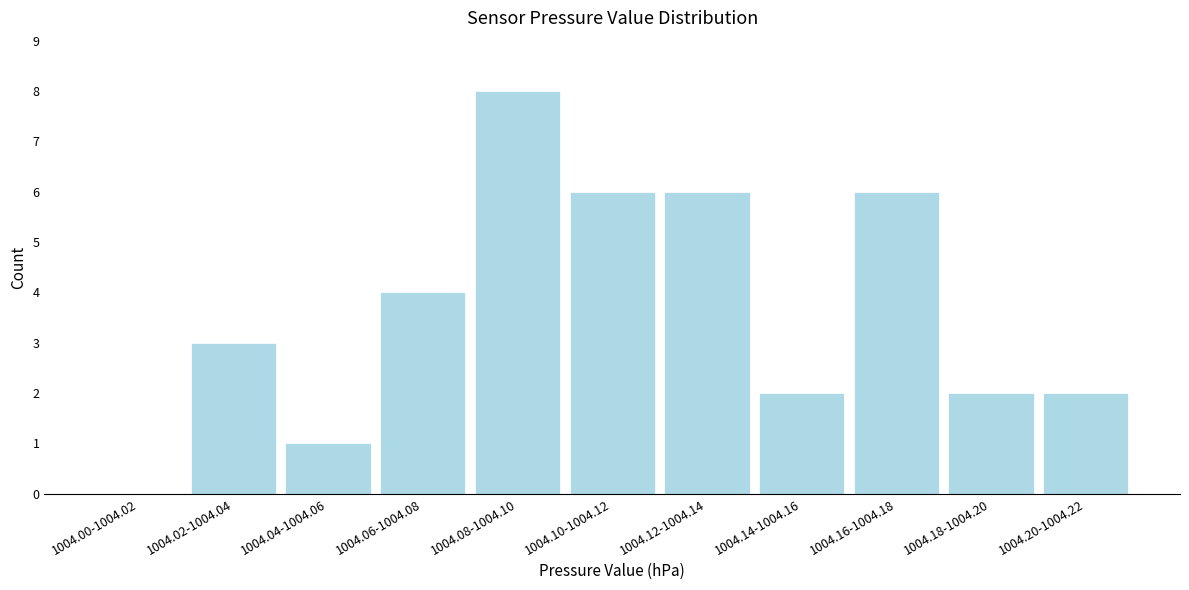

Reading left to right, list all the values displayed in this chart.

1004.00-1004.02=0	1004.02-1004.04=3	1004.04-1004.06=1	1004.06-1004.08=4	1004.08-1004.10=8	1004.10-1004.12=6	1004.12-1004.14=6	1004.14-1004.16=2	1004.16-1004.18=6	1004.18-1004.20=2	1004.20-1004.22=2